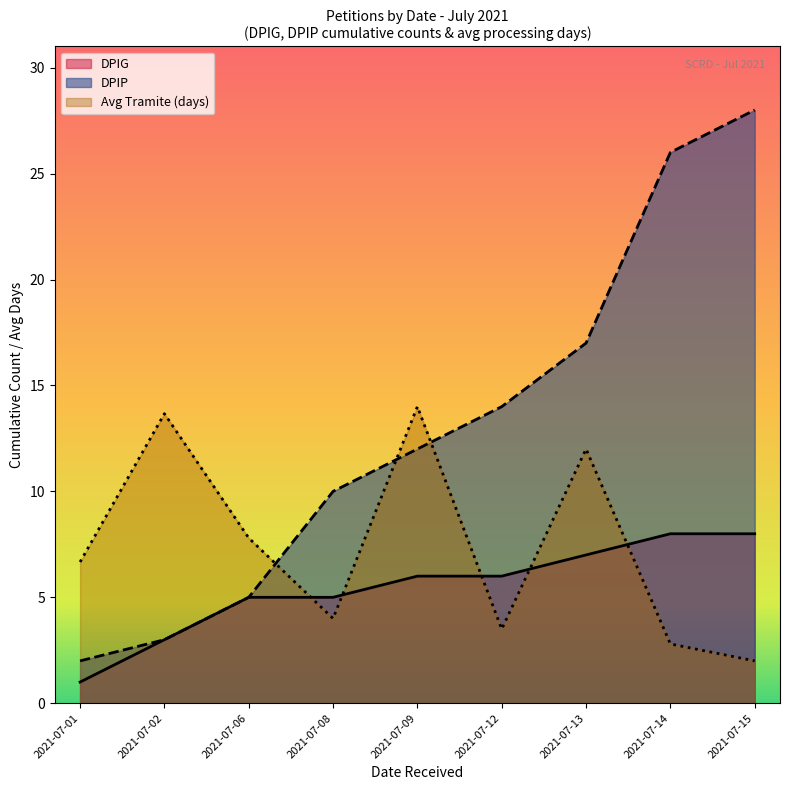

Where is DPIP nearest to the value 15?

2021-07-12